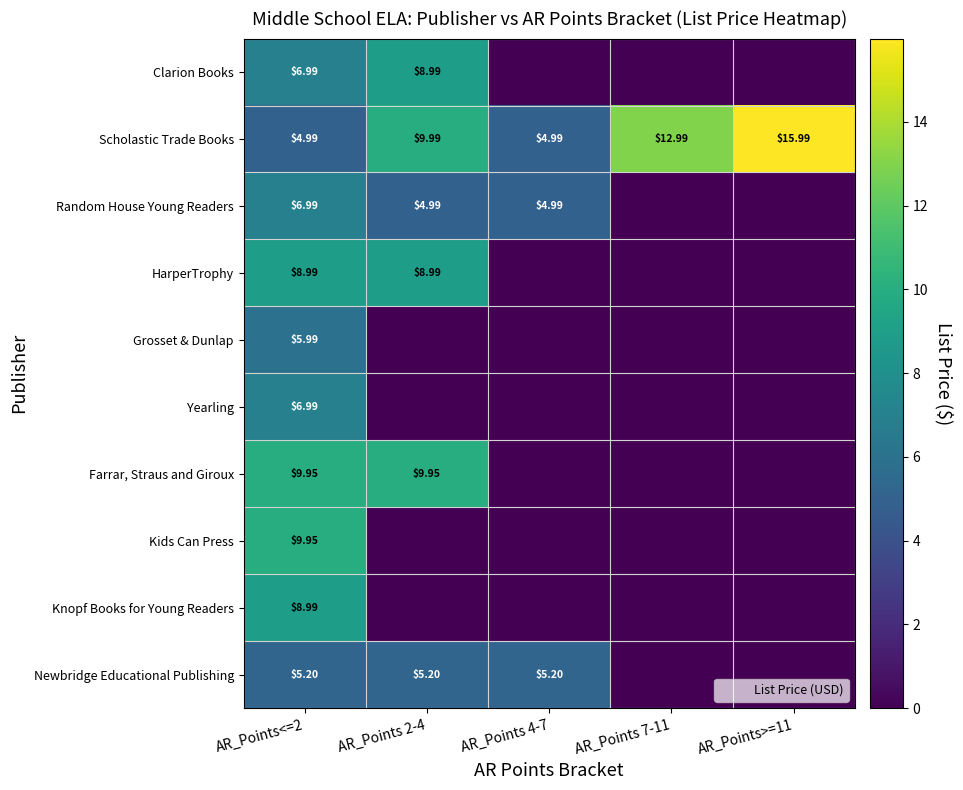

Is the value of Knopf Books for Young Readers at AR_Points 2-4 greater than the value of Farrar, Straus and Giroux at AR_Points<=2?

No